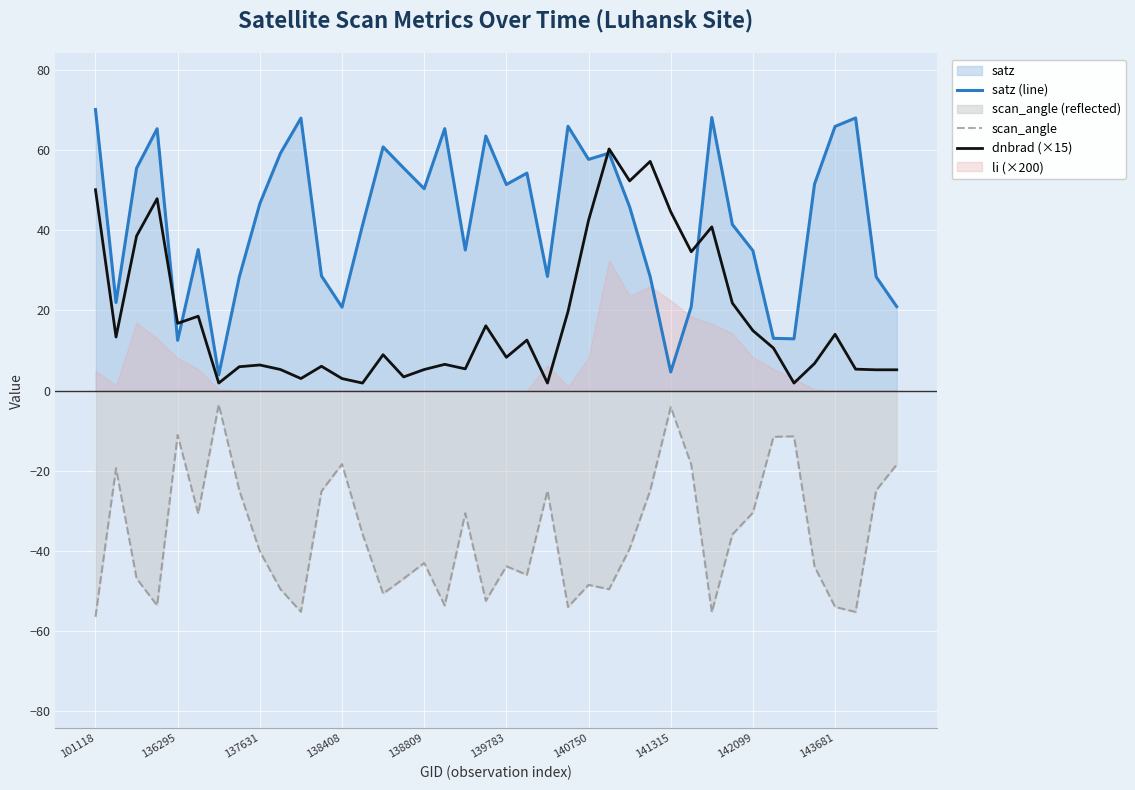

At which category is the sum across all series the highest?

25